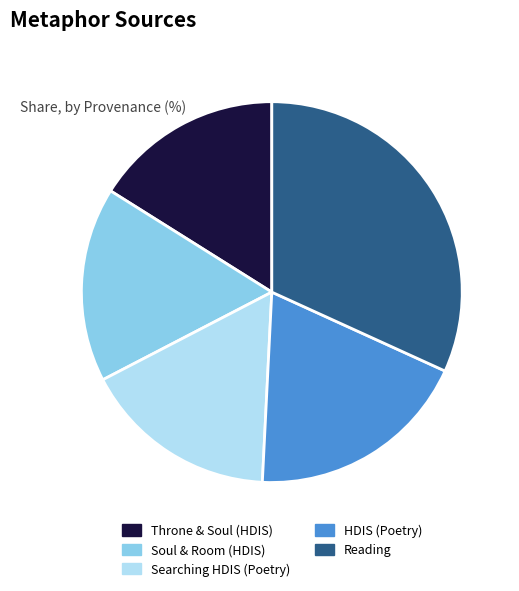

How many segments does this pie chart have?

5